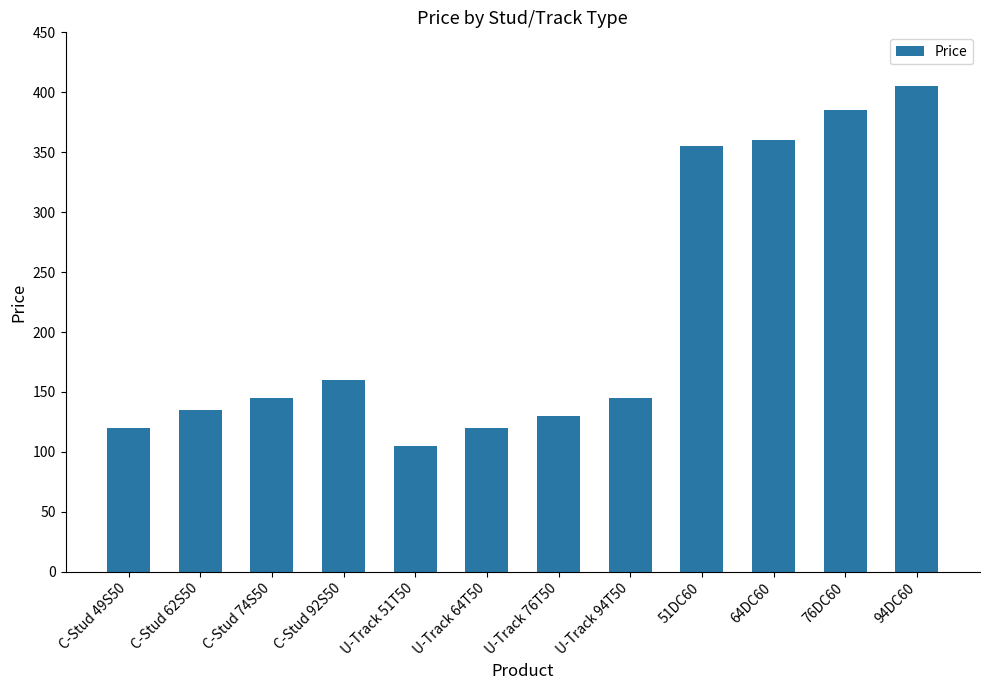

What is the average value?

214